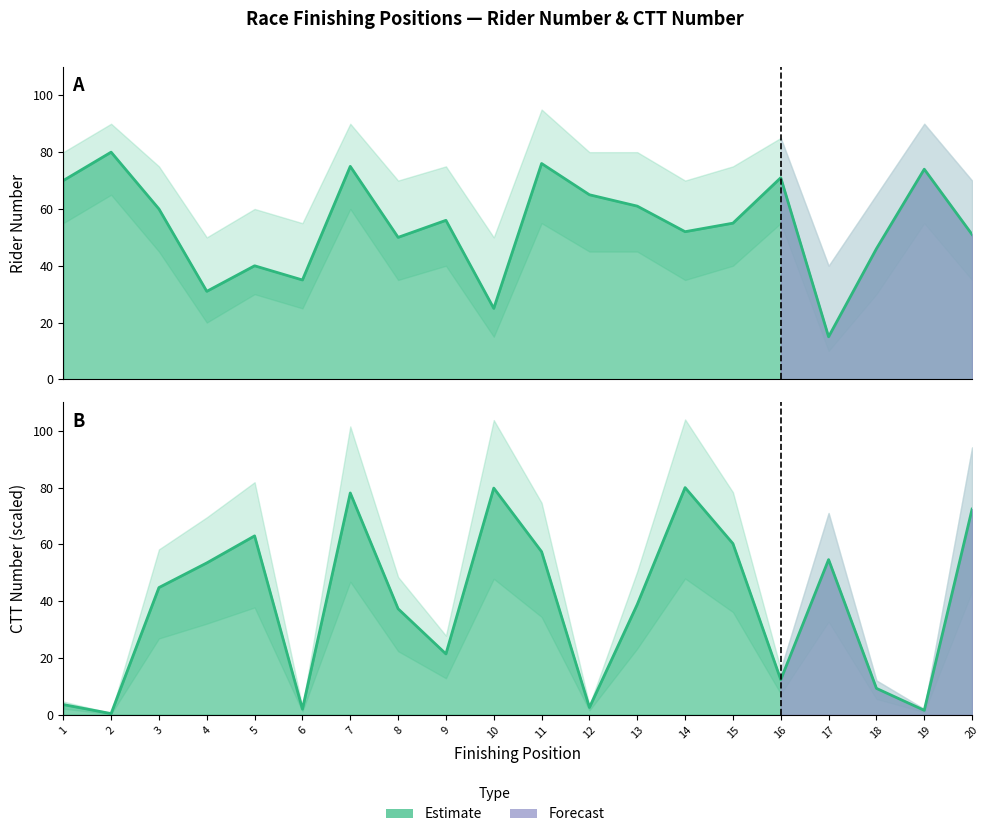

What is the value of the ctt_number point at the 7th from the left?

78.1